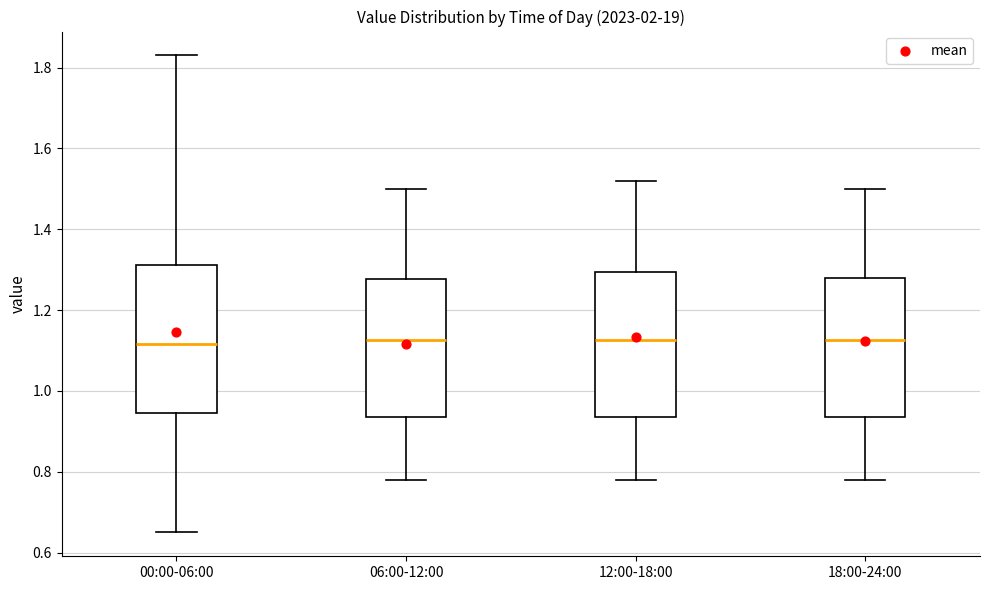

Reading left to right, read every box against the y-axis: the position of its median line, the range the box covers, and the ends of its whiskers. The values are not printed on the chart, so give them approximately, as read against the axis.

00:00-06:00: median 1.12, box 0.94 to 1.32, whiskers 0.66 to 1.84
06:00-12:00: median 1.12, box 0.94 to 1.28, whiskers 0.78 to 1.50
12:00-18:00: median 1.12, box 0.94 to 1.30, whiskers 0.78 to 1.52
18:00-24:00: median 1.12, box 0.94 to 1.28, whiskers 0.78 to 1.50